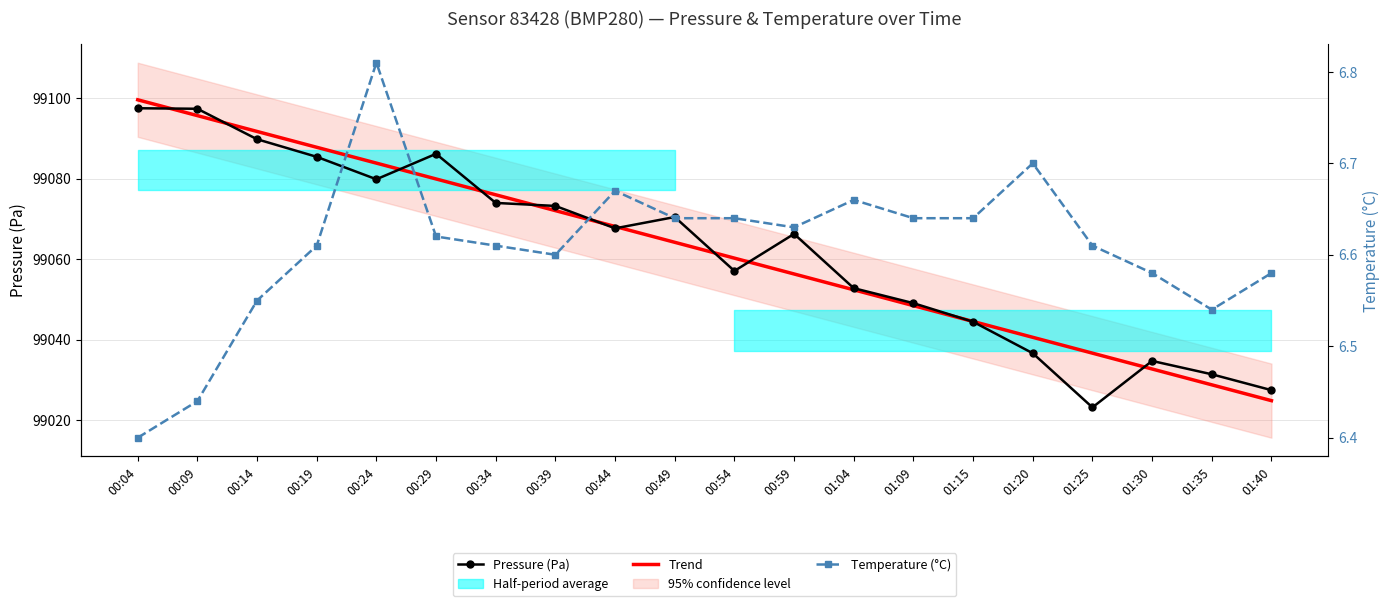

What is the sum of the Trend values at 00:04 and 00:54?

198159.8